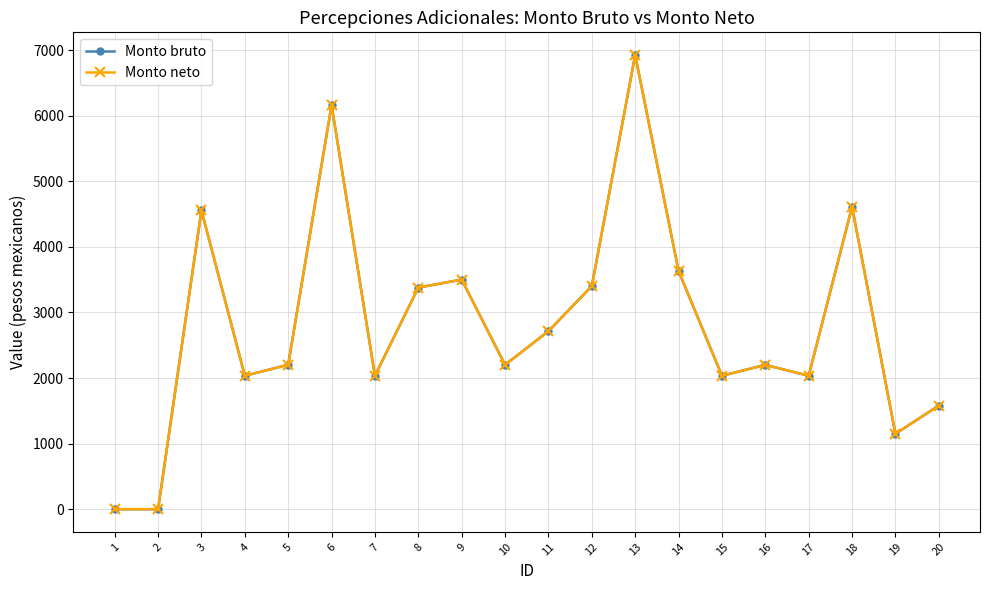

Is this an area chart (filled region under the line)?

No